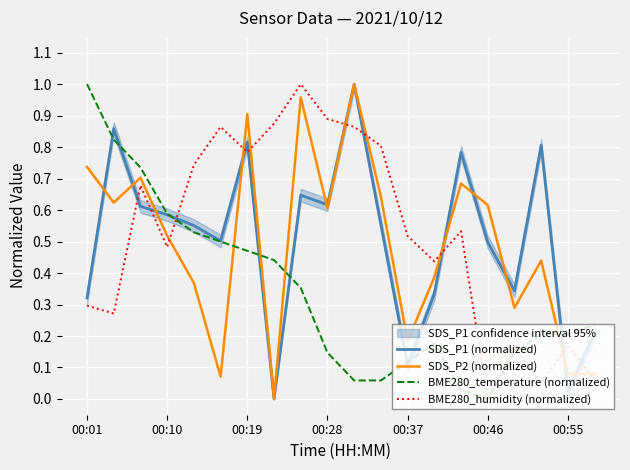

Count the number of categories in the chart.

20